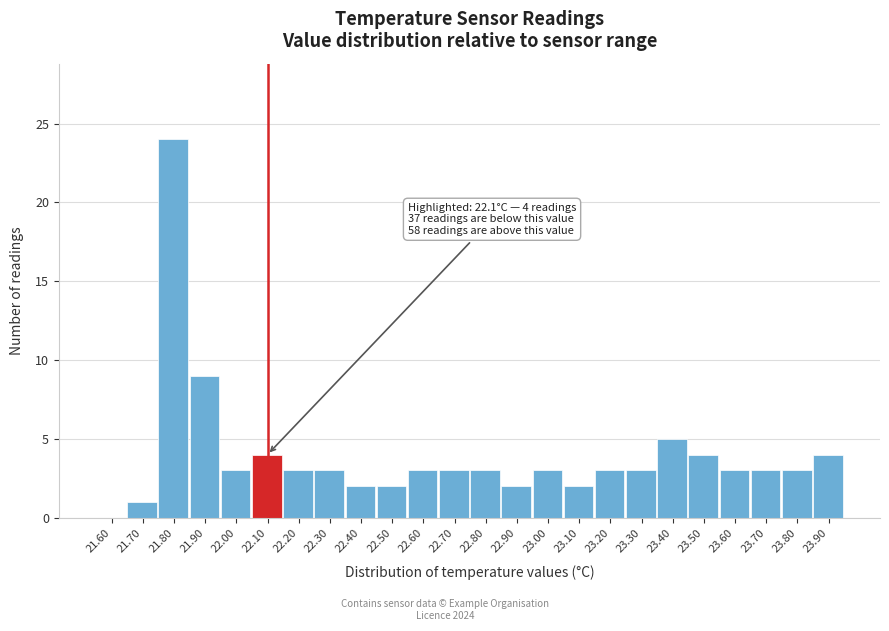

Reading left to right, extract all data points from this chart.

21.60=0	21.70=1	21.80=24	21.90=9	22.00=3	22.10=4	22.20=3	22.30=3	22.40=2	22.50=2	22.60=3	22.70=3	22.80=3	22.90=2	23.00=3	23.10=2	23.20=3	23.30=3	23.40=5	23.50=4	23.60=3	23.70=3	23.80=3	23.90=4